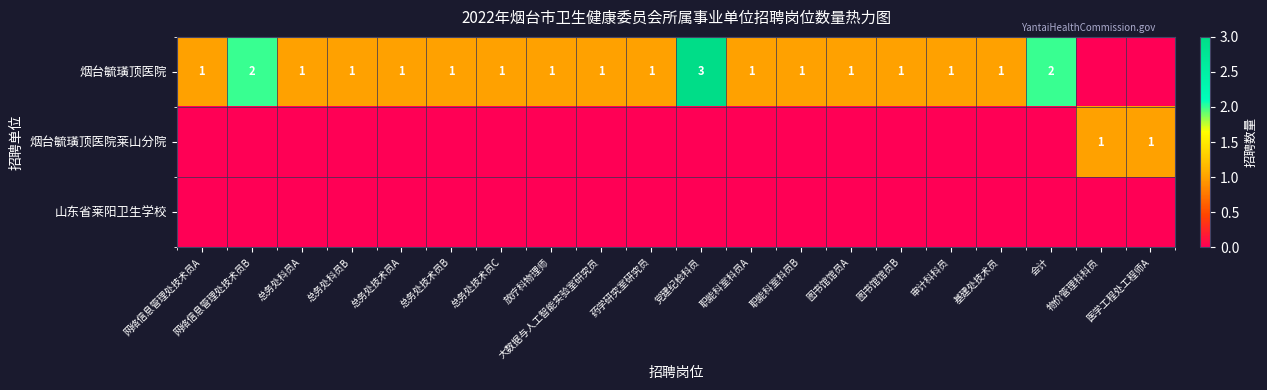

True or false: 烟台毓璜顶医院 has a value of 2 at 总务处技术员C.

False